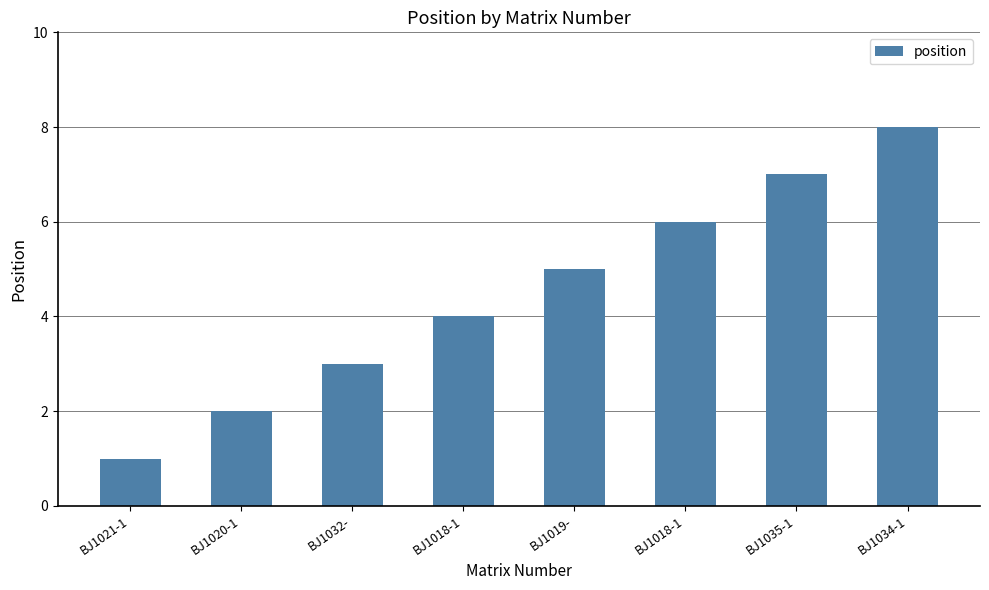

How many bars are there in total?

8